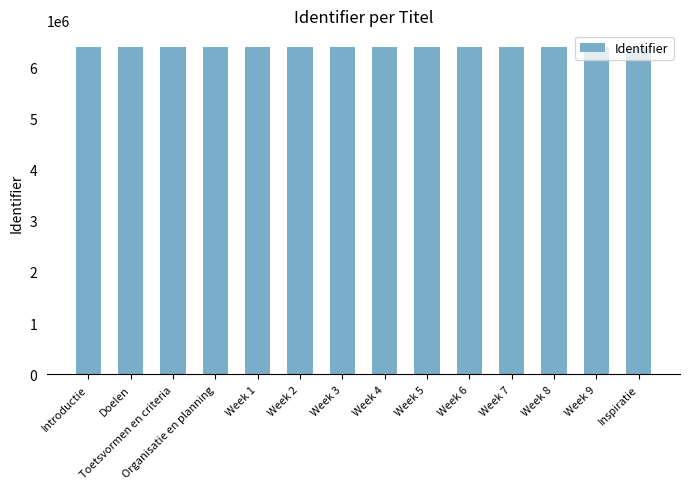

What is the label of the 5th bar from the right?

Week 6